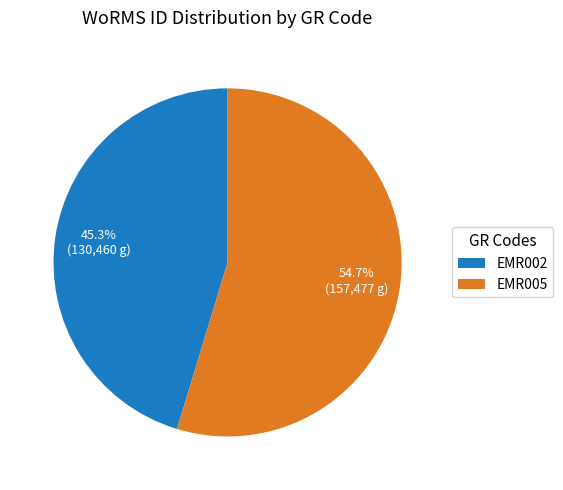

What percentage is the EMR002 slice, to the nearest percent?

45%